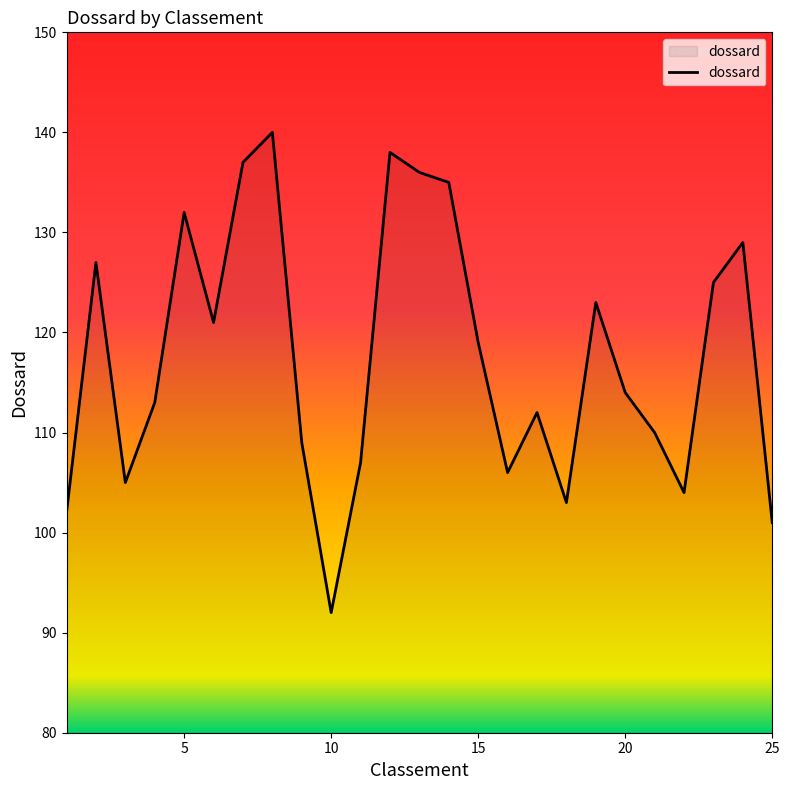

What is the difference between the maximum and minimum values?

48